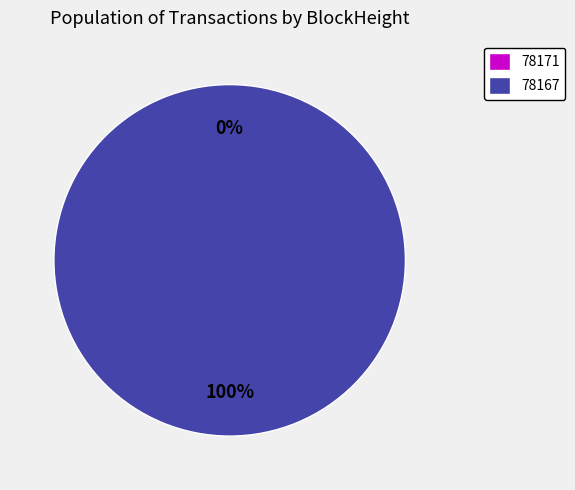

Combined, what portion of the pie is 78167 and 78171?

100.0%